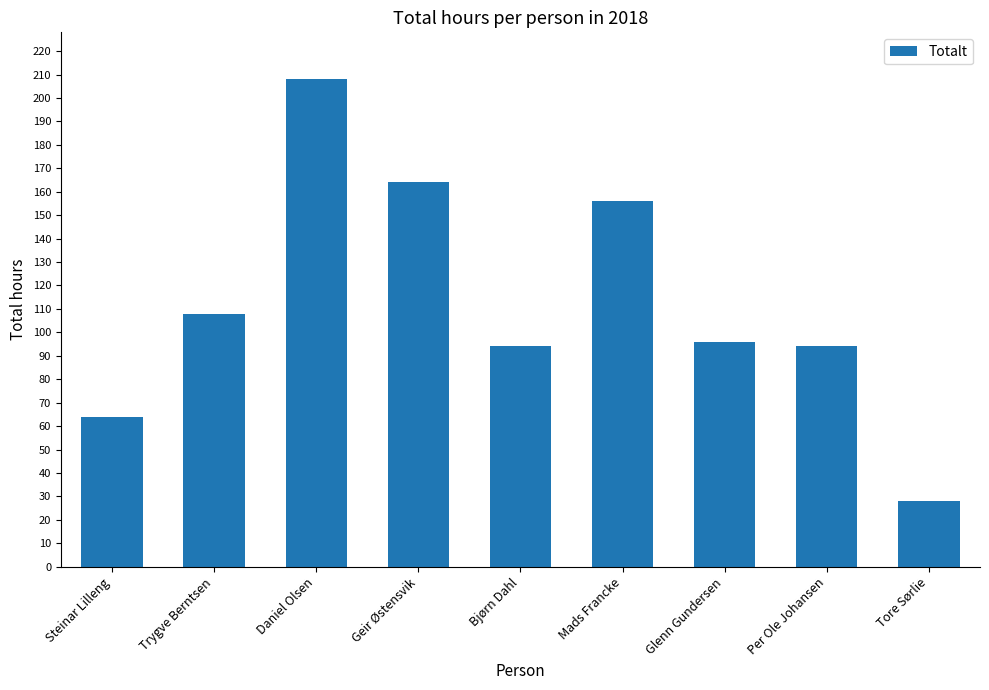

What is the difference between the second highest and second lowest values?

100